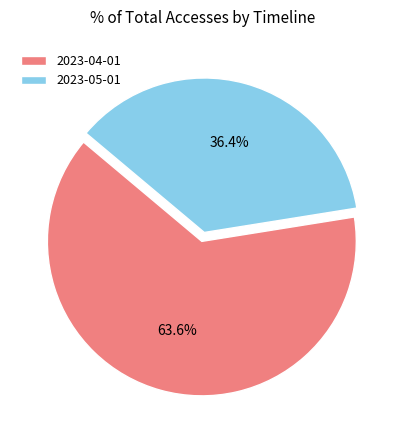

Which has a higher value, 2023-04-01 or 2023-05-01?

2023-04-01